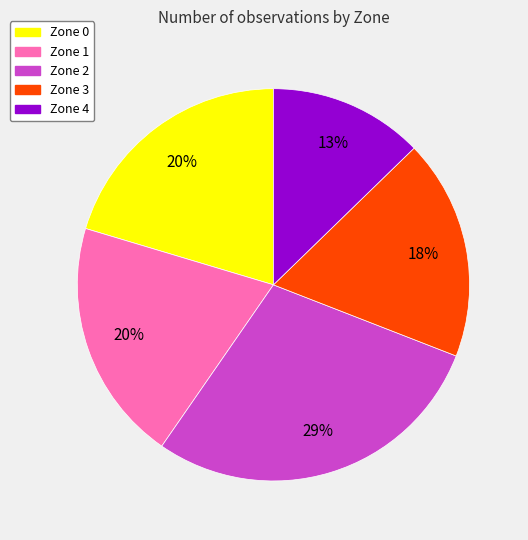

To the nearest percent, what is the difference between the largest and smallest slice percentages?

16%